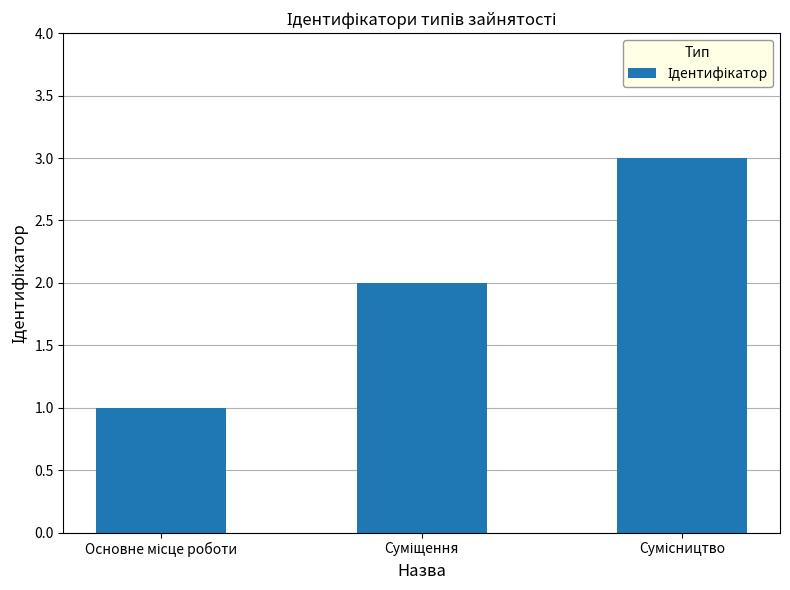

What is the sum of all values?

6